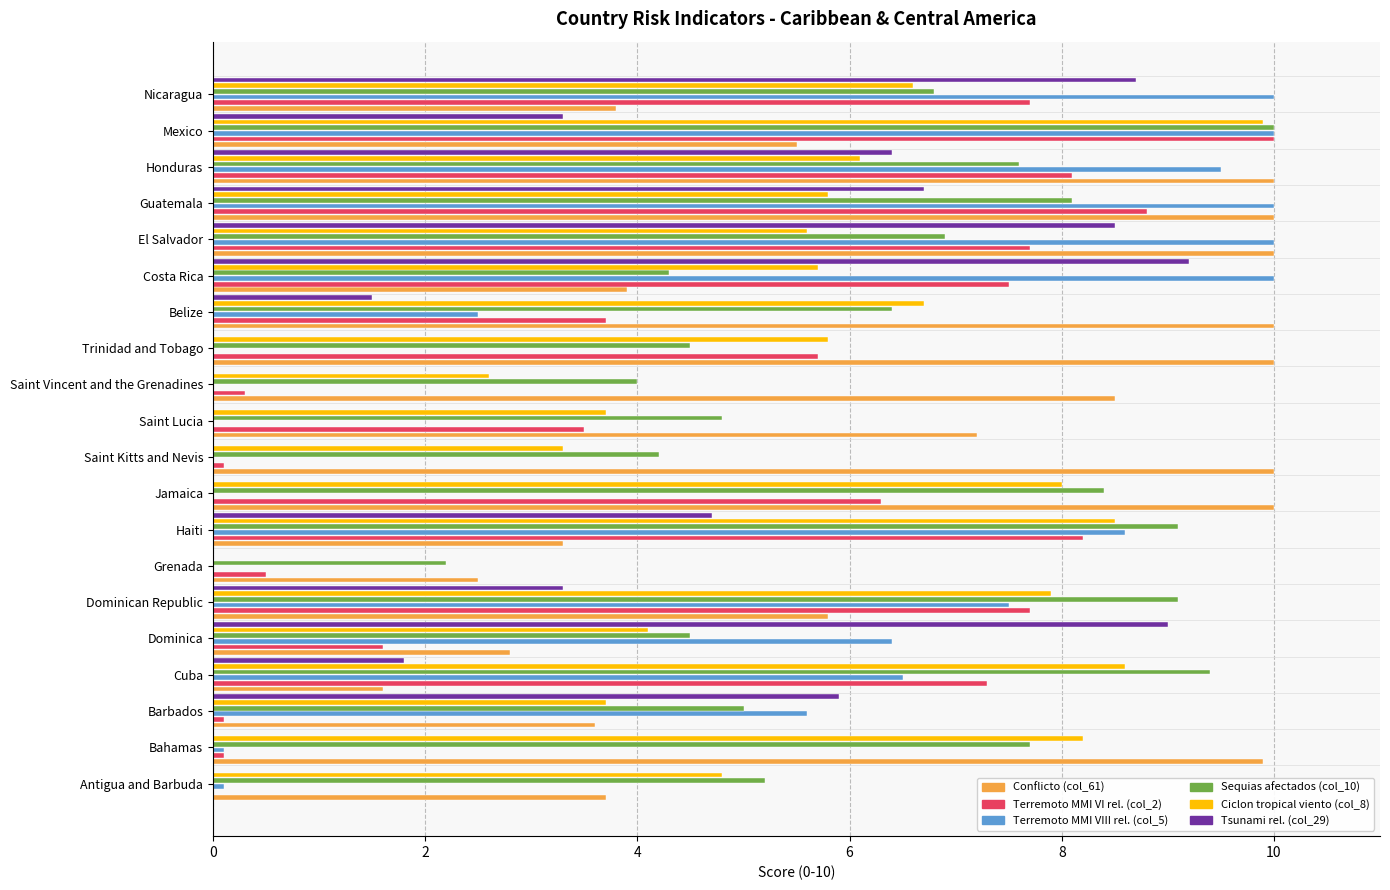

True or false: Ciclon tropical viento (col_8) has a value of 8.5 at Haiti.

True